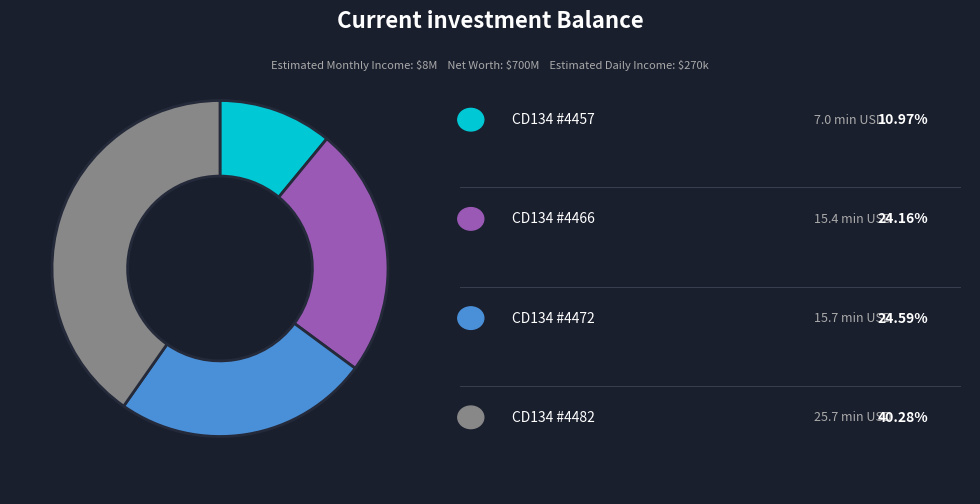

Does any single category account for the majority?

No